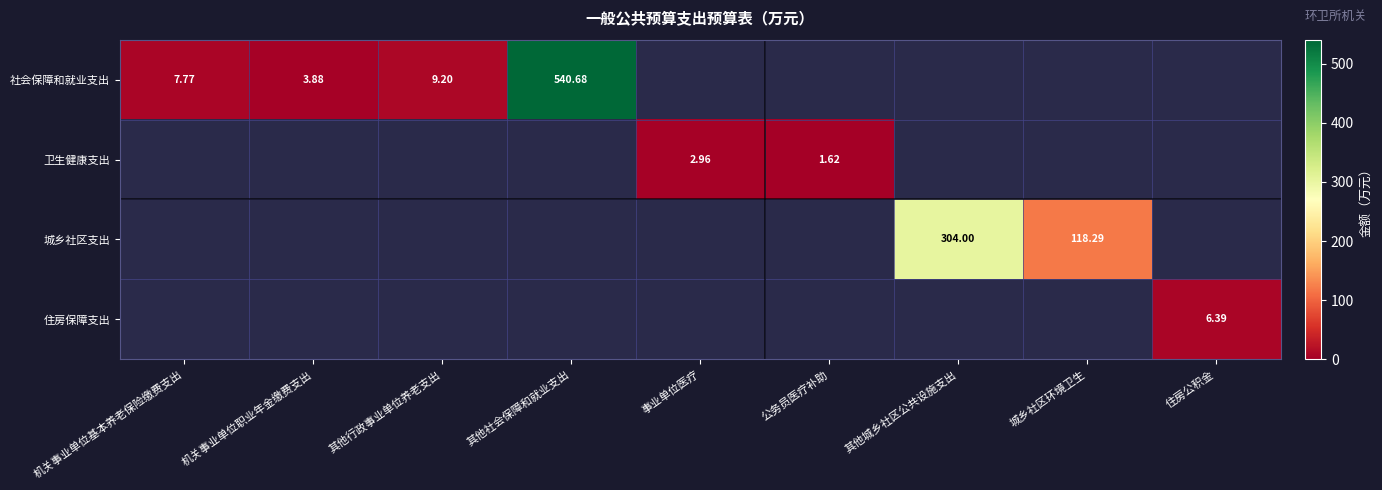

Is the value of 社会保障和就业支出 at 机关事业单位基本养老保险缴费支出 greater than the value of 卫生健康支出 at 事业单位医疗?

Yes